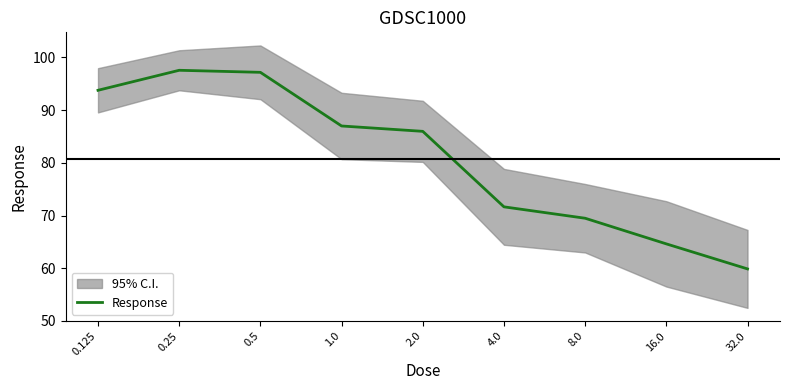

Is it true that the value at 8.0 is 110.8?

False